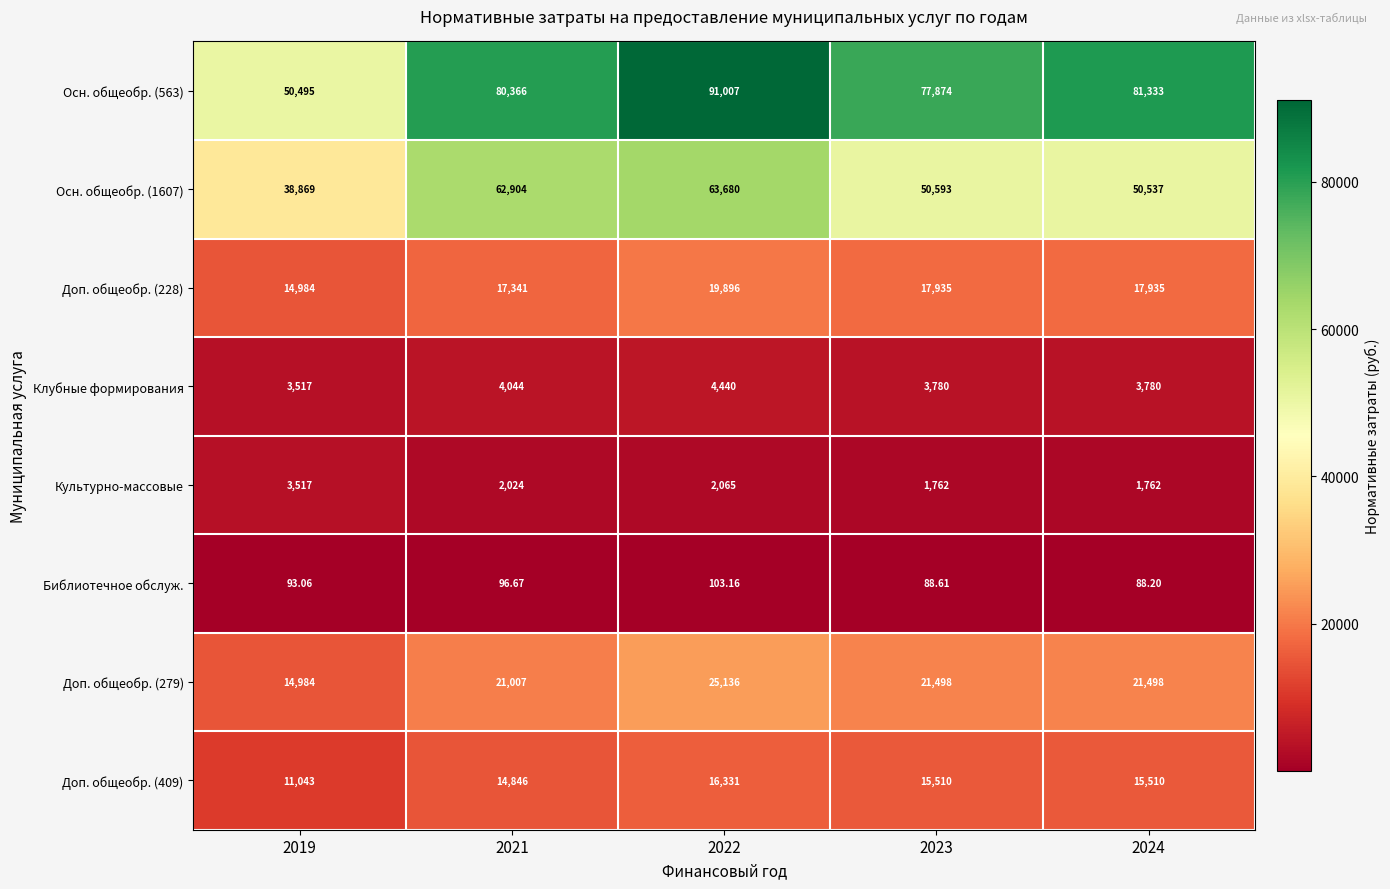

Is the value of Культурно-массовые at 2024 greater than the value of Библиотечное обслуж. at 2019?

Yes